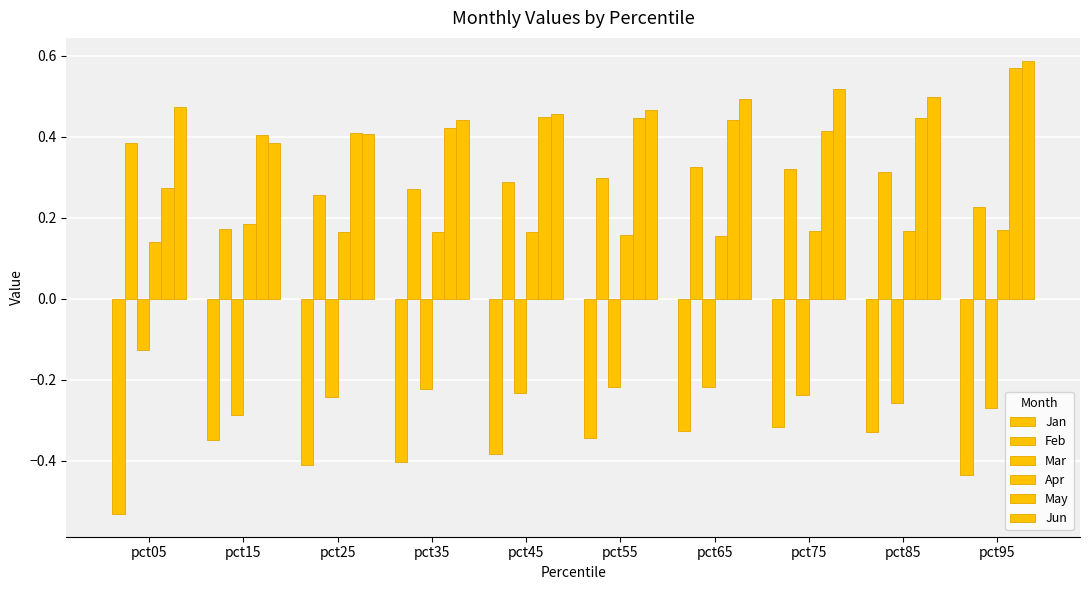

The value of Jun at pct95 is 0.6. True or false?

True